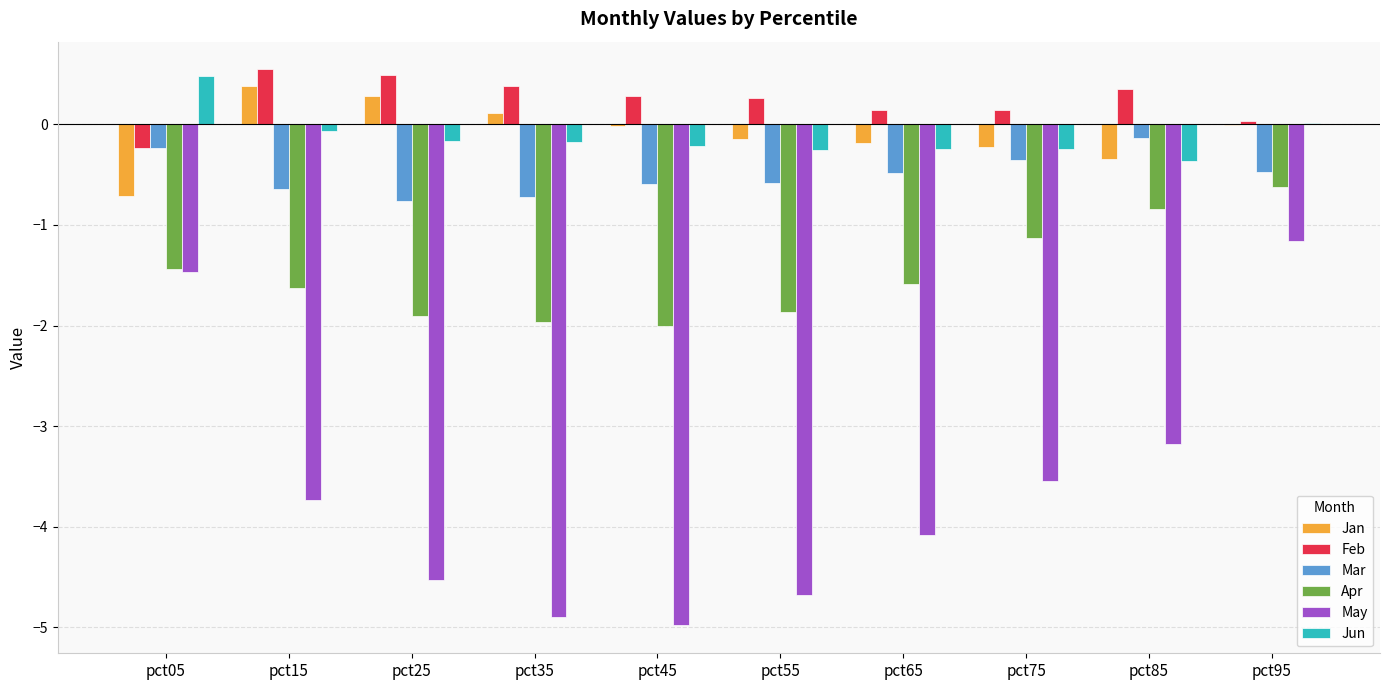

How many data points does each series have?

10